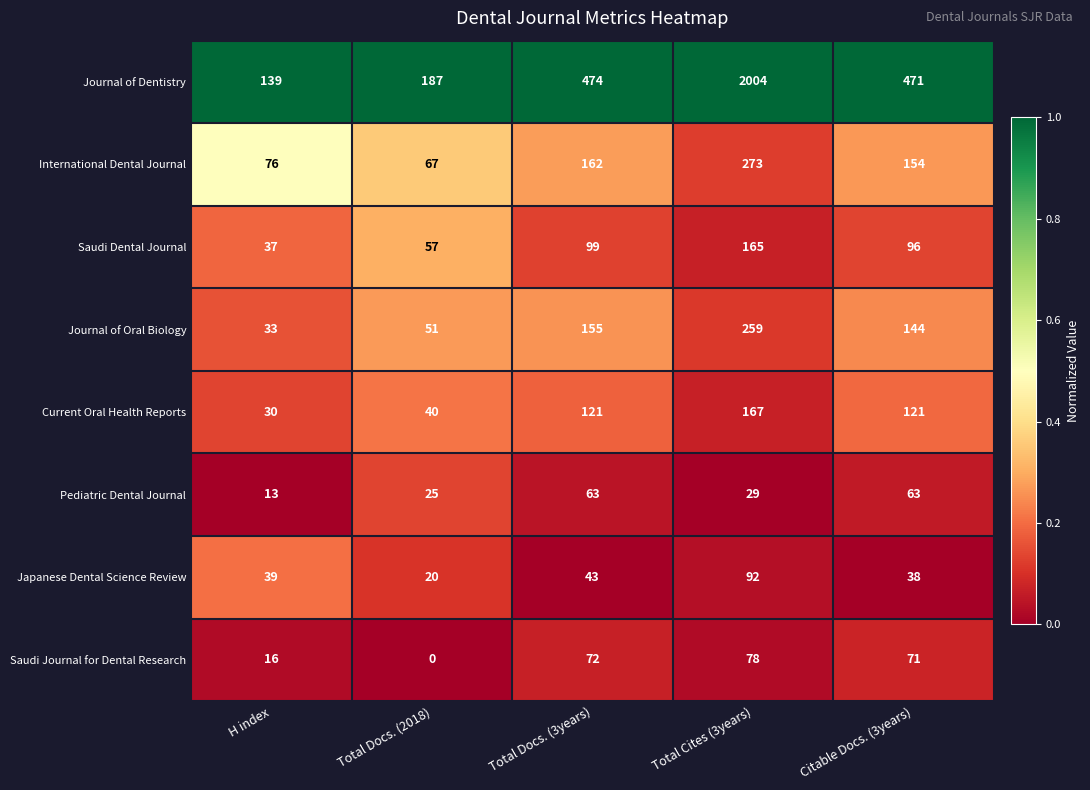

List the series in order of their peak value, lowest first.

Pediatric Dental Journal, Saudi Journal for Dental Research, Japanese Dental Science Review, Saudi Dental Journal, Current Oral Health Reports, Journal of Oral Biology, International Dental Journal, Journal of Dentistry